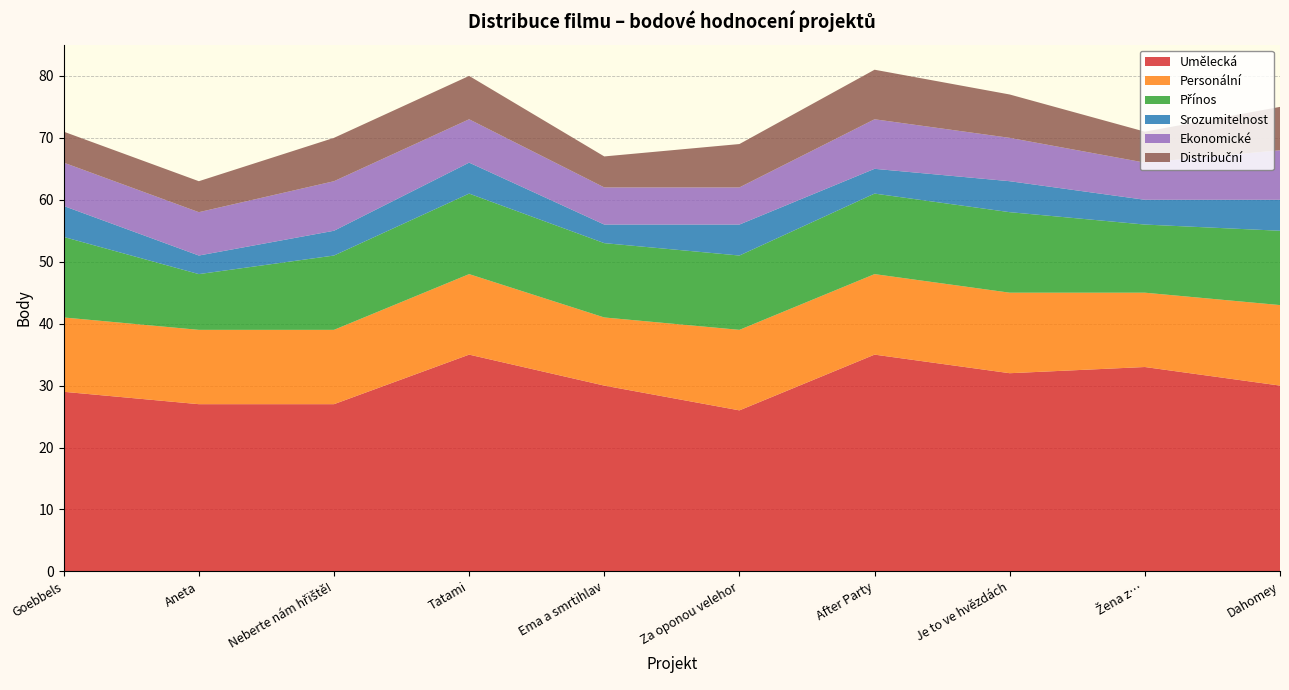

Reading right to left, list all the values displayed in this chart.

Umělecká: Dahomey=30	Žena z…=33	Je to ve hvězdách=32	After Party=35	Za oponou velehor=26	Ema a smrtihlav=30	Tatami=35	Neberte nám hřiště!=27	Aneta=27	Goebbels=29
Personální: Dahomey=13	Žena z…=12	Je to ve hvězdách=13	After Party=13	Za oponou velehor=13	Ema a smrtihlav=11	Tatami=13	Neberte nám hřiště!=12	Aneta=12	Goebbels=12
Přínos: Dahomey=12	Žena z…=11	Je to ve hvězdách=13	After Party=13	Za oponou velehor=12	Ema a smrtihlav=12	Tatami=13	Neberte nám hřiště!=12	Aneta=9	Goebbels=13
Srozumitelnost: Dahomey=5	Žena z…=4	Je to ve hvězdách=5	After Party=4	Za oponou velehor=5	Ema a smrtihlav=3	Tatami=5	Neberte nám hřiště!=4	Aneta=3	Goebbels=5
Ekonomické: Dahomey=8	Žena z…=6	Je to ve hvězdách=7	After Party=8	Za oponou velehor=6	Ema a smrtihlav=6	Tatami=7	Neberte nám hřiště!=8	Aneta=7	Goebbels=7
Distribuční: Dahomey=7	Žena z…=5	Je to ve hvězdách=7	After Party=8	Za oponou velehor=7	Ema a smrtihlav=5	Tatami=7	Neberte nám hřiště!=7	Aneta=5	Goebbels=5